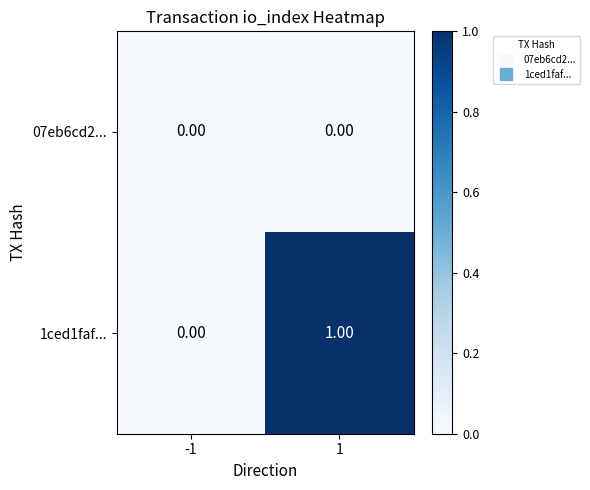

Rank the series at 1 from highest to lowest value.

1ced1faf..., 07eb6cd2...